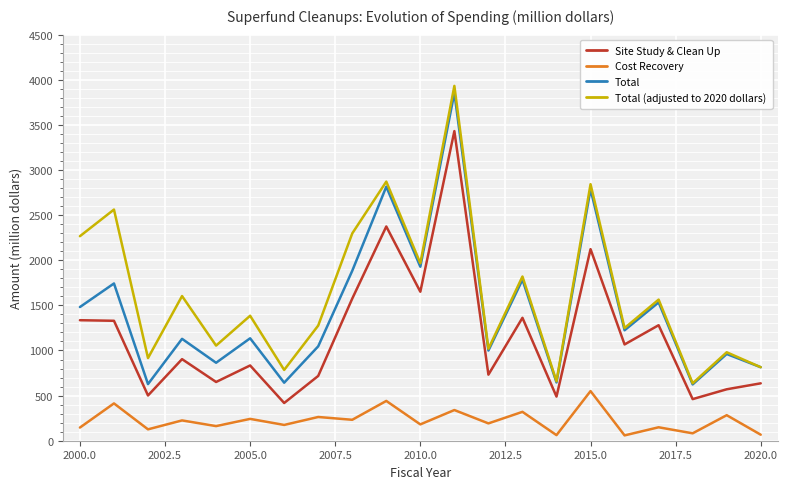

Which series has the largest total across all categories?

Total (adjusted to 2020 dollars)